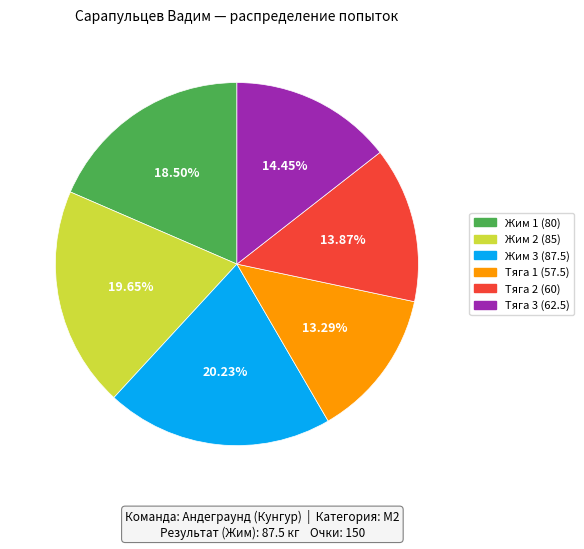

How many slices are in this pie chart?

6